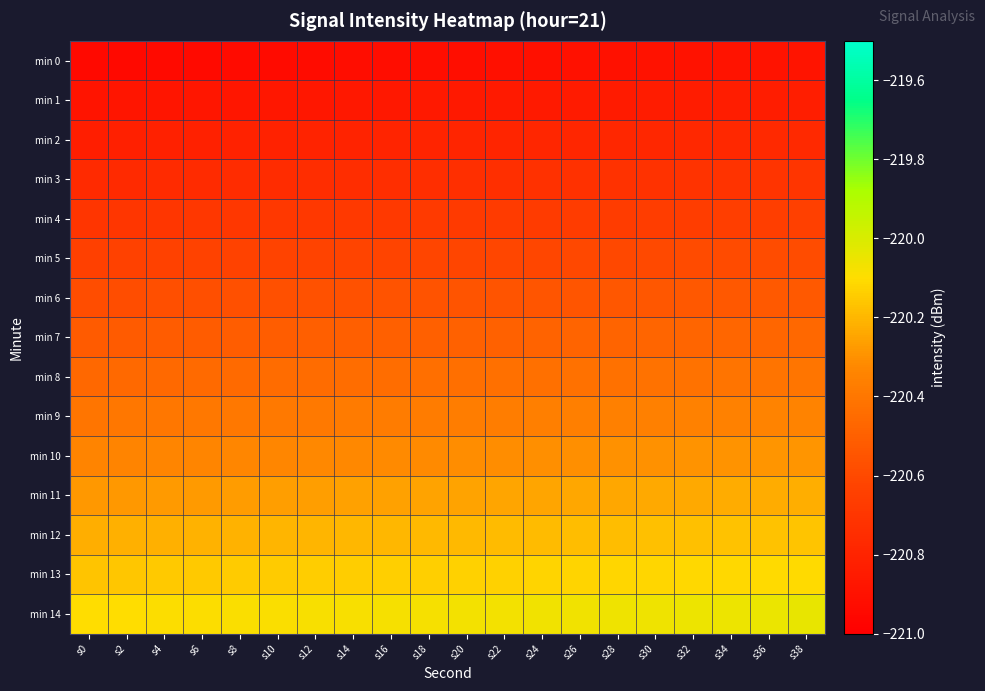

Reading left to right, what are all the values shown in this chart?

min 0: s0=-220.9	s2=-220.9	s4=-220.9	s6=-220.9	s8=-220.9	s10=-220.9	s12=-220.9	s14=-220.9	s16=-220.9	s18=-220.9	s20=-220.9	s22=-220.9	s24=-220.9	s26=-220.9	s28=-220.9	s30=-220.9	s32=-220.9	s34=-220.9	s36=-220.9	s38=-220.9
min 1: s0=-220.9	s2=-220.9	s4=-220.9	s6=-220.9	s8=-220.9	s10=-220.9	s12=-220.9	s14=-220.9	s16=-220.9	s18=-220.9	s20=-220.9	s22=-220.9	s24=-220.8	s26=-220.8	s28=-220.8	s30=-220.8	s32=-220.8	s34=-220.8	s36=-220.8	s38=-220.8
min 2: s0=-220.8	s2=-220.8	s4=-220.8	s6=-220.8	s8=-220.8	s10=-220.8	s12=-220.8	s14=-220.8	s16=-220.8	s18=-220.8	s20=-220.8	s22=-220.8	s24=-220.8	s26=-220.8	s28=-220.8	s30=-220.8	s32=-220.8	s34=-220.8	s36=-220.8	s38=-220.8
min 3: s0=-220.8	s2=-220.8	s4=-220.8	s6=-220.8	s8=-220.8	s10=-220.7	s12=-220.7	s14=-220.7	s16=-220.7	s18=-220.7	s20=-220.7	s22=-220.7	s24=-220.7	s26=-220.7	s28=-220.7	s30=-220.7	s32=-220.7	s34=-220.7	s36=-220.7	s38=-220.7
min 4: s0=-220.7	s2=-220.7	s4=-220.7	s6=-220.7	s8=-220.7	s10=-220.7	s12=-220.7	s14=-220.7	s16=-220.7	s18=-220.7	s20=-220.7	s22=-220.7	s24=-220.7	s26=-220.7	s28=-220.7	s30=-220.7	s32=-220.7	s34=-220.7	s36=-220.6	s38=-220.6
min 5: s0=-220.6	s2=-220.6	s4=-220.6	s6=-220.6	s8=-220.6	s10=-220.6	s12=-220.6	s14=-220.6	s16=-220.6	s18=-220.6	s20=-220.6	s22=-220.6	s24=-220.6	s26=-220.6	s28=-220.6	s30=-220.6	s32=-220.6	s34=-220.6	s36=-220.6	s38=-220.6
min 6: s0=-220.6	s2=-220.6	s4=-220.6	s6=-220.6	s8=-220.6	s10=-220.6	s12=-220.6	s14=-220.6	s16=-220.6	s18=-220.6	s20=-220.6	s22=-220.6	s24=-220.5	s26=-220.5	s28=-220.5	s30=-220.5	s32=-220.5	s34=-220.5	s36=-220.5	s38=-220.5
min 7: s0=-220.5	s2=-220.5	s4=-220.5	s6=-220.5	s8=-220.5	s10=-220.5	s12=-220.5	s14=-220.5	s16=-220.5	s18=-220.5	s20=-220.5	s22=-220.5	s24=-220.5	s26=-220.5	s28=-220.5	s30=-220.5	s32=-220.5	s34=-220.5	s36=-220.5	s38=-220.5
min 8: s0=-220.5	s2=-220.5	s4=-220.5	s6=-220.5	s8=-220.5	s10=-220.4	s12=-220.4	s14=-220.4	s16=-220.4	s18=-220.4	s20=-220.4	s22=-220.4	s24=-220.4	s26=-220.4	s28=-220.4	s30=-220.4	s32=-220.4	s34=-220.4	s36=-220.4	s38=-220.4
min 9: s0=-220.4	s2=-220.4	s4=-220.4	s6=-220.4	s8=-220.4	s10=-220.4	s12=-220.4	s14=-220.4	s16=-220.4	s18=-220.4	s20=-220.4	s22=-220.4	s24=-220.4	s26=-220.4	s28=-220.4	s30=-220.4	s32=-220.4	s34=-220.4	s36=-220.3	s38=-220.3
min 10: s0=-220.3	s2=-220.3	s4=-220.3	s6=-220.3	s8=-220.3	s10=-220.3	s12=-220.3	s14=-220.3	s16=-220.3	s18=-220.3	s20=-220.3	s22=-220.3	s24=-220.3	s26=-220.3	s28=-220.3	s30=-220.3	s32=-220.3	s34=-220.3	s36=-220.3	s38=-220.3
min 11: s0=-220.3	s2=-220.3	s4=-220.3	s6=-220.3	s8=-220.3	s10=-220.3	s12=-220.3	s14=-220.3	s16=-220.3	s18=-220.3	s20=-220.3	s22=-220.2	s24=-220.2	s26=-220.2	s28=-220.2	s30=-220.2	s32=-220.2	s34=-220.2	s36=-220.2	s38=-220.2
min 12: s0=-220.2	s2=-220.2	s4=-220.2	s6=-220.2	s8=-220.2	s10=-220.2	s12=-220.2	s14=-220.2	s16=-220.2	s18=-220.2	s20=-220.2	s22=-220.2	s24=-220.2	s26=-220.2	s28=-220.2	s30=-220.2	s32=-220.2	s34=-220.2	s36=-220.2	s38=-220.2
min 13: s0=-220.2	s2=-220.2	s4=-220.2	s6=-220.2	s8=-220.2	s10=-220.1	s12=-220.1	s14=-220.1	s16=-220.1	s18=-220.1	s20=-220.1	s22=-220.1	s24=-220.1	s26=-220.1	s28=-220.1	s30=-220.1	s32=-220.1	s34=-220.1	s36=-220.1	s38=-220.1
min 14: s0=-220.1	s2=-220.1	s4=-220.1	s6=-220.1	s8=-220.1	s10=-220.1	s12=-220.1	s14=-220.1	s16=-220.1	s18=-220.1	s20=-220.1	s22=-220.1	s24=-220.1	s26=-220.1	s28=-220.1	s30=-220.1	s32=-220.1	s34=-220.1	s36=-220.0	s38=-220.0